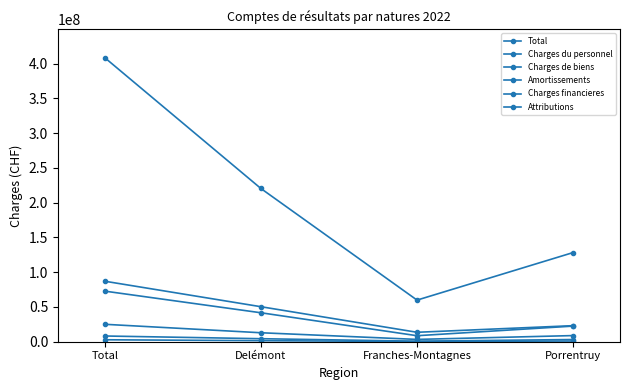

In Total, how many points are lower than both neighbors (excluding endpoints)?

1